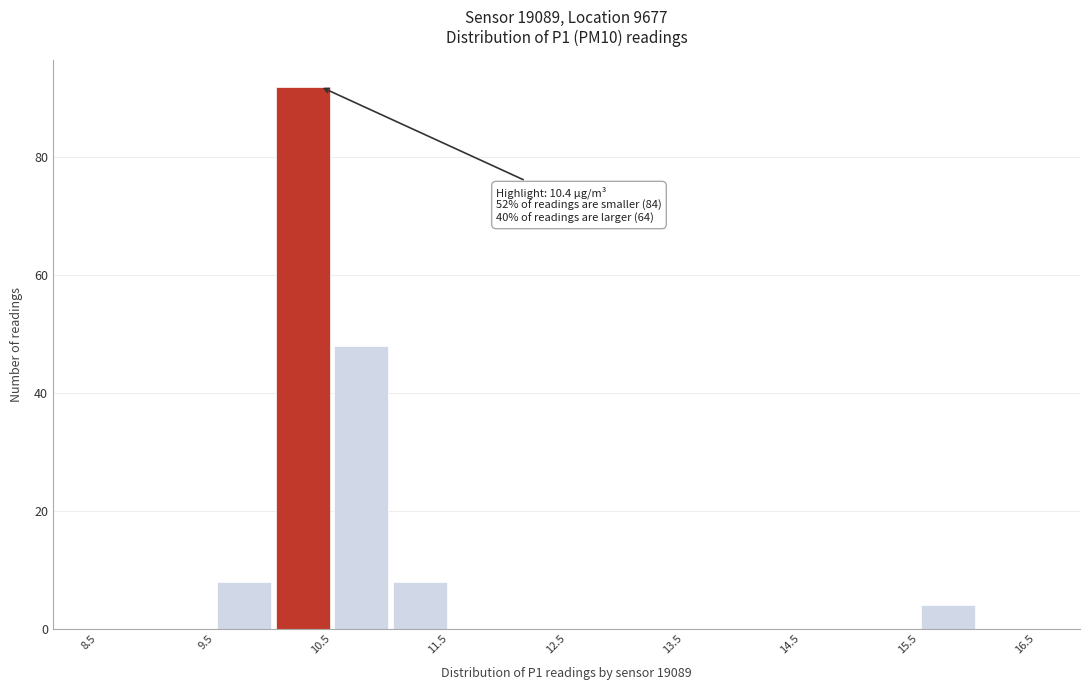

Which range on the x-axis has the tallest bar?

10.0 to 10.5